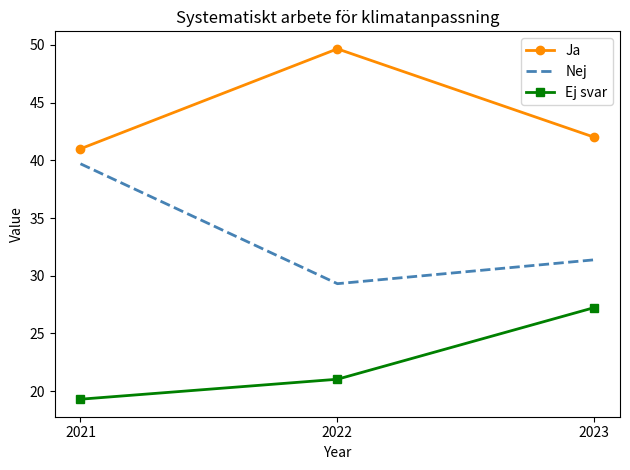

Reading right to left, list all the values displayed in this chart.

Ja: 2023=42.0	2022=49.7	2021=41.0
Nej: 2023=31.4	2022=29.3	2021=39.7
Ej svar: 2023=27.2	2022=21.0	2021=19.3